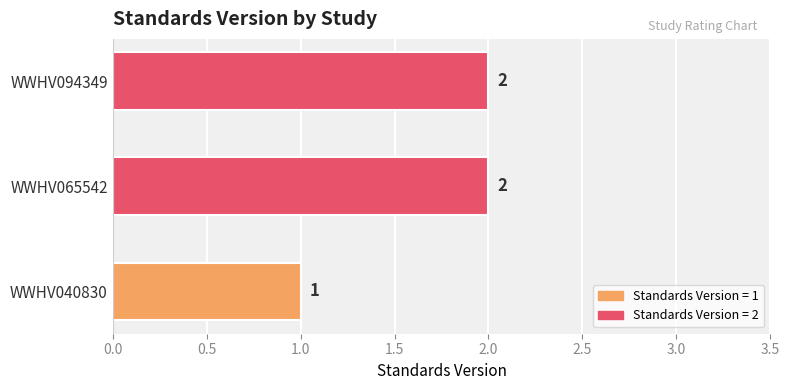

How many values are between 1 and 2?

3